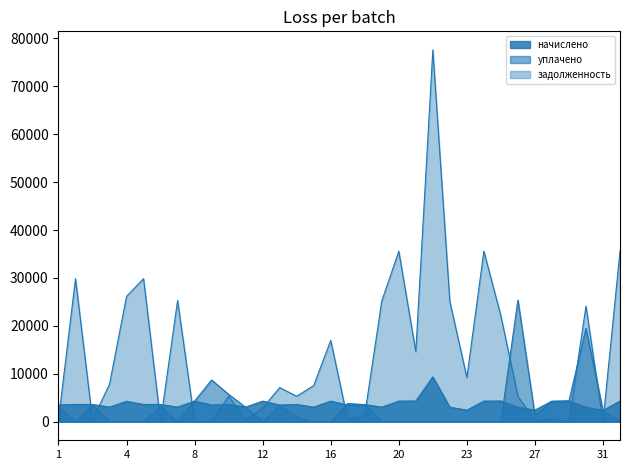

True or false: задолженность has a value of 26653.5 at 8.

False